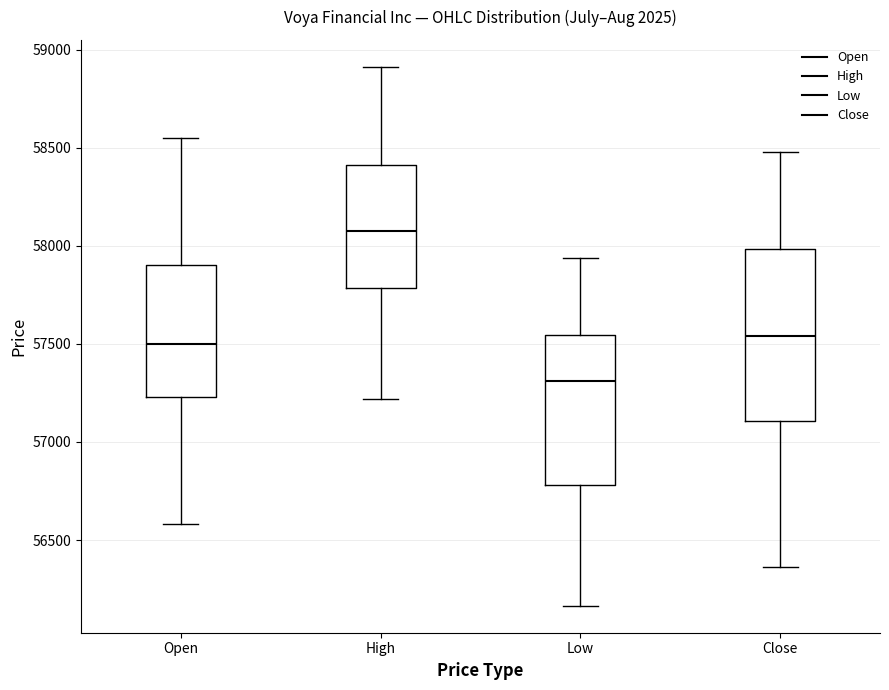

Comparing the boxes themselves (not the whiskers), which one is the tallest?

Close